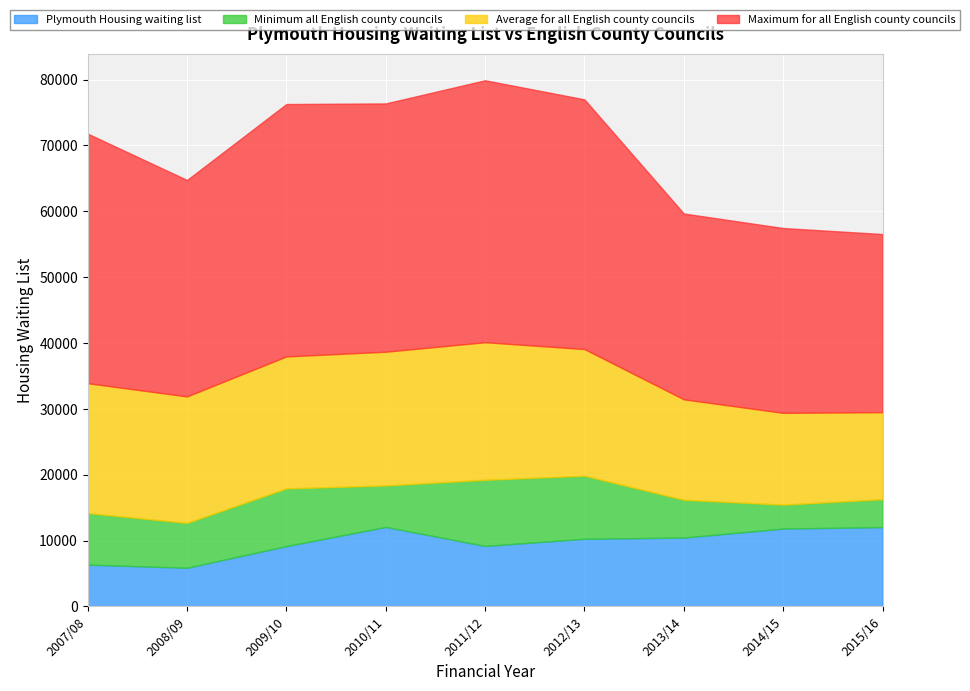

What is the total value across all series at 2014/15?

57465